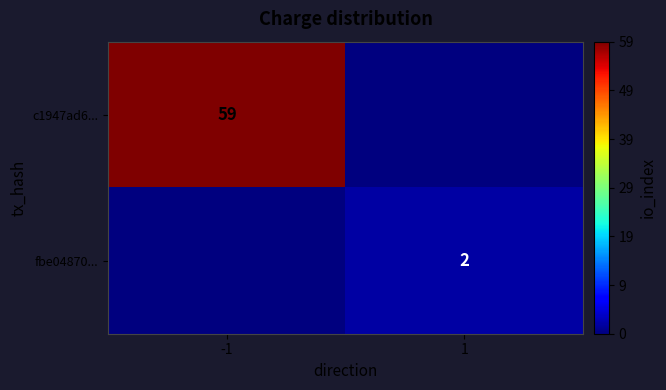

True or false: c1947ad6... has a value of 38 at -1.

False